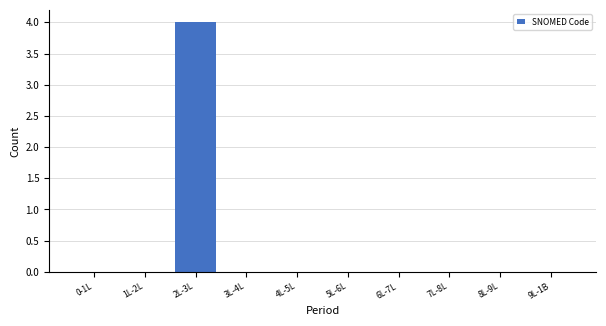

Reading right to left, what are all the values shown in this chart?

9L-1B=0	8L-9L=0	7L-8L=0	6L-7L=0	5L-6L=0	4L-5L=0	3L-4L=0	2L-3L=4	1L-2L=0	0-1L=0